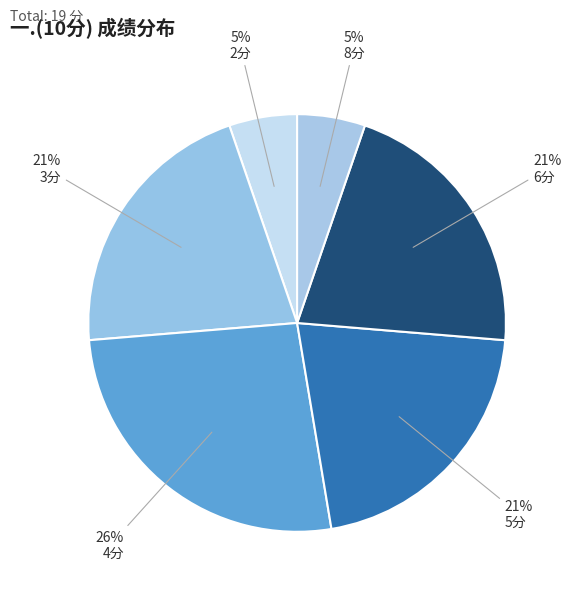

What is the largest slice in the pie chart?

4分